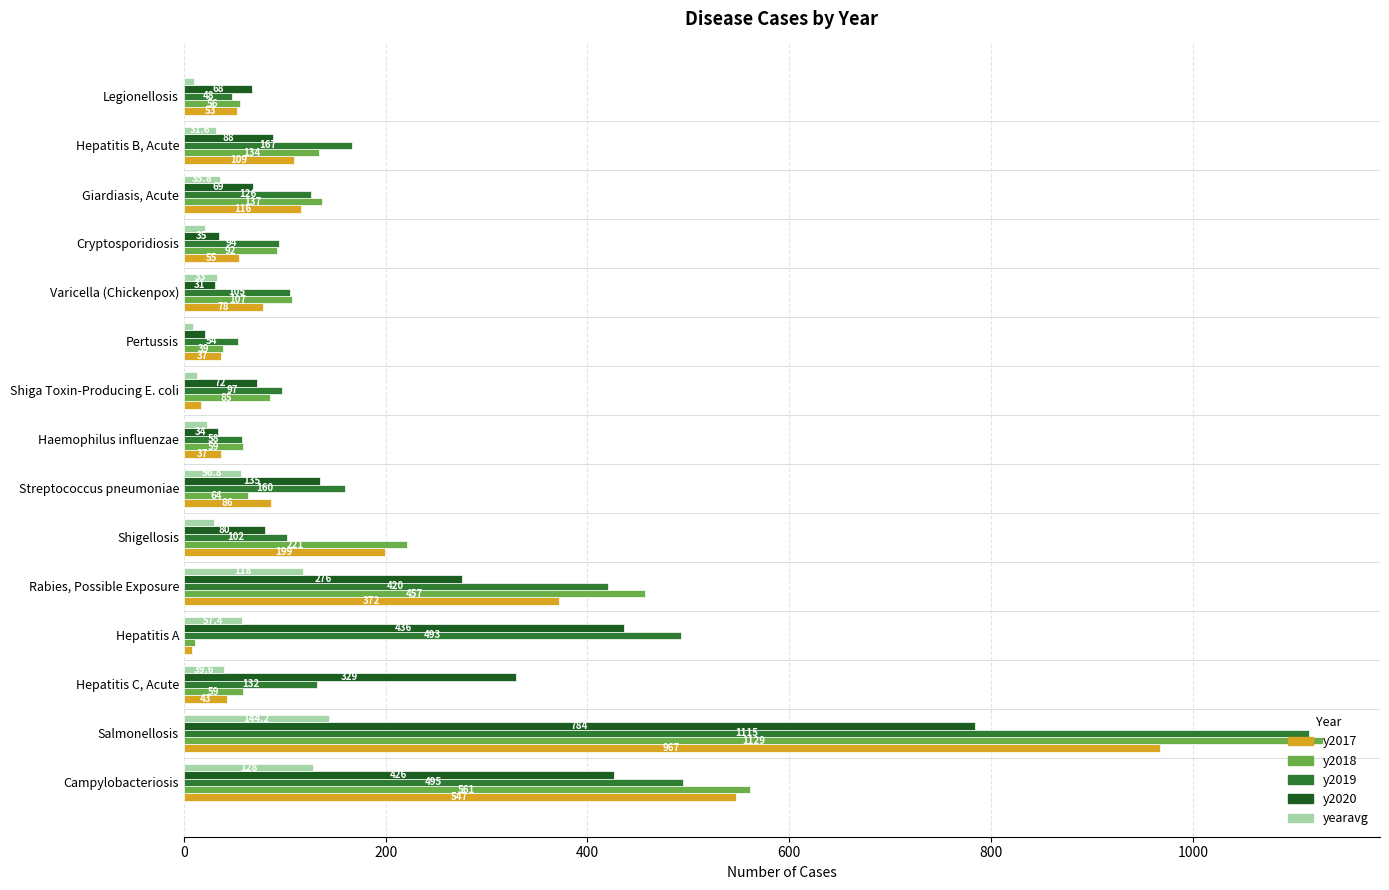

What is the difference between the maximum and minimum values in the y2020 series?

763.0